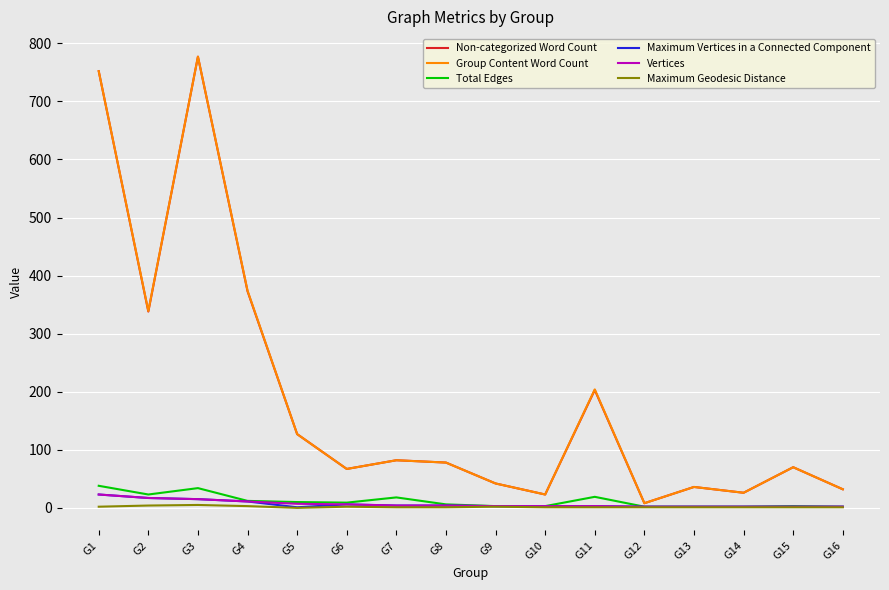

True or false: Group Content Word Count and Maximum Geodesic Distance cross at least once.

False